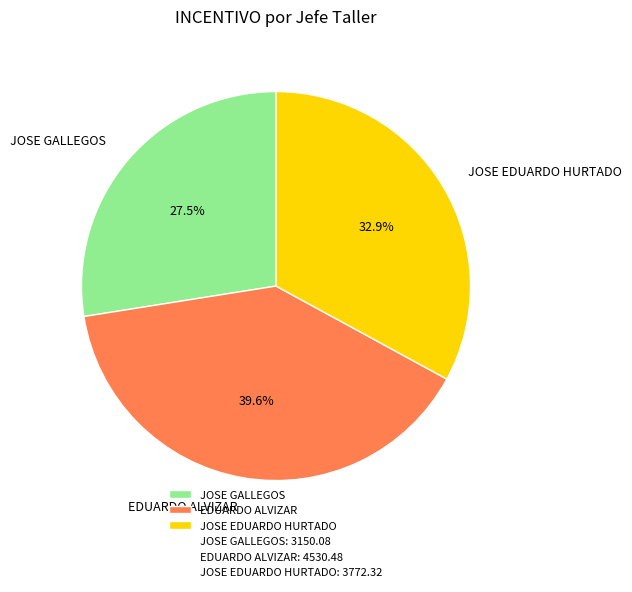

Does any single category account for the majority?

No